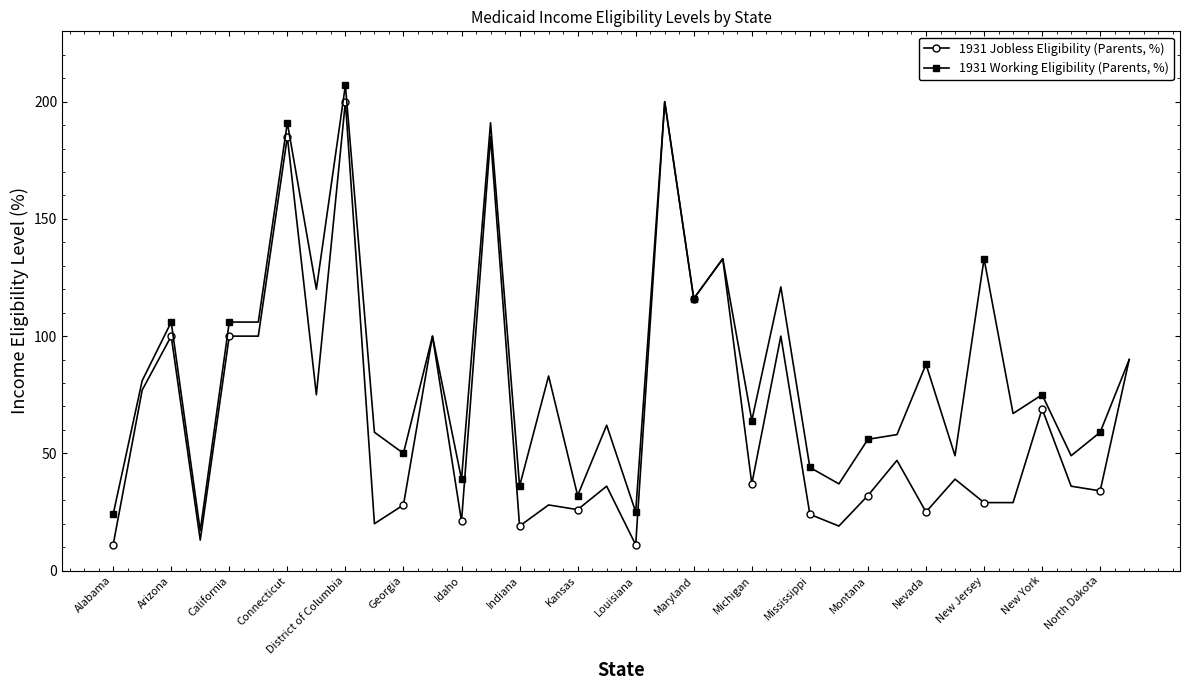

List the series in order of their peak value, lowest first.

1931 Jobless Eligibility (Parents, %), 1931 Working Eligibility (Parents, %)